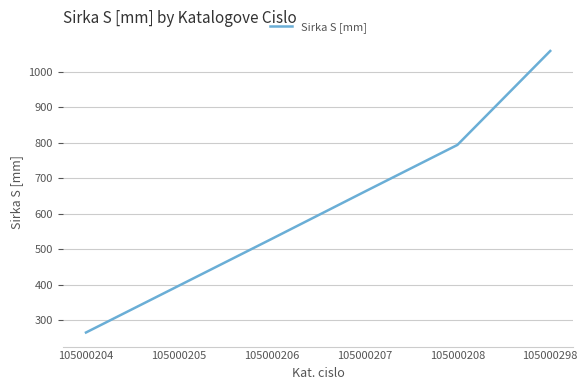

Rank the categories by value from lowest to highest.

105000204, 105000205, 105000206, 105000207, 105000208, 105000298